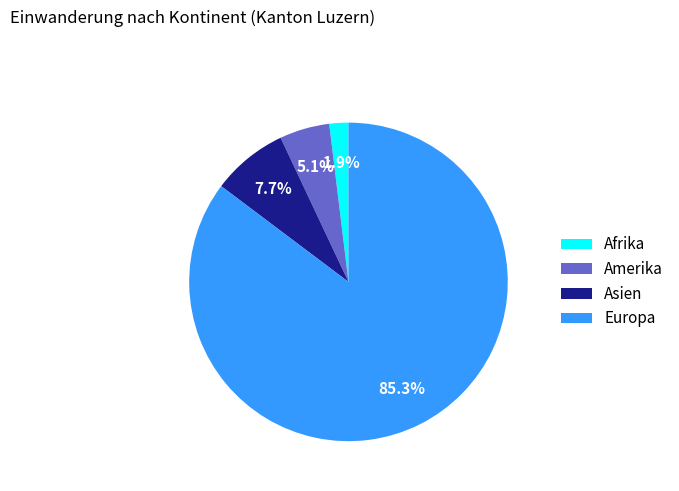

Combined, do Europa and Afrika account for over 50%?

Yes